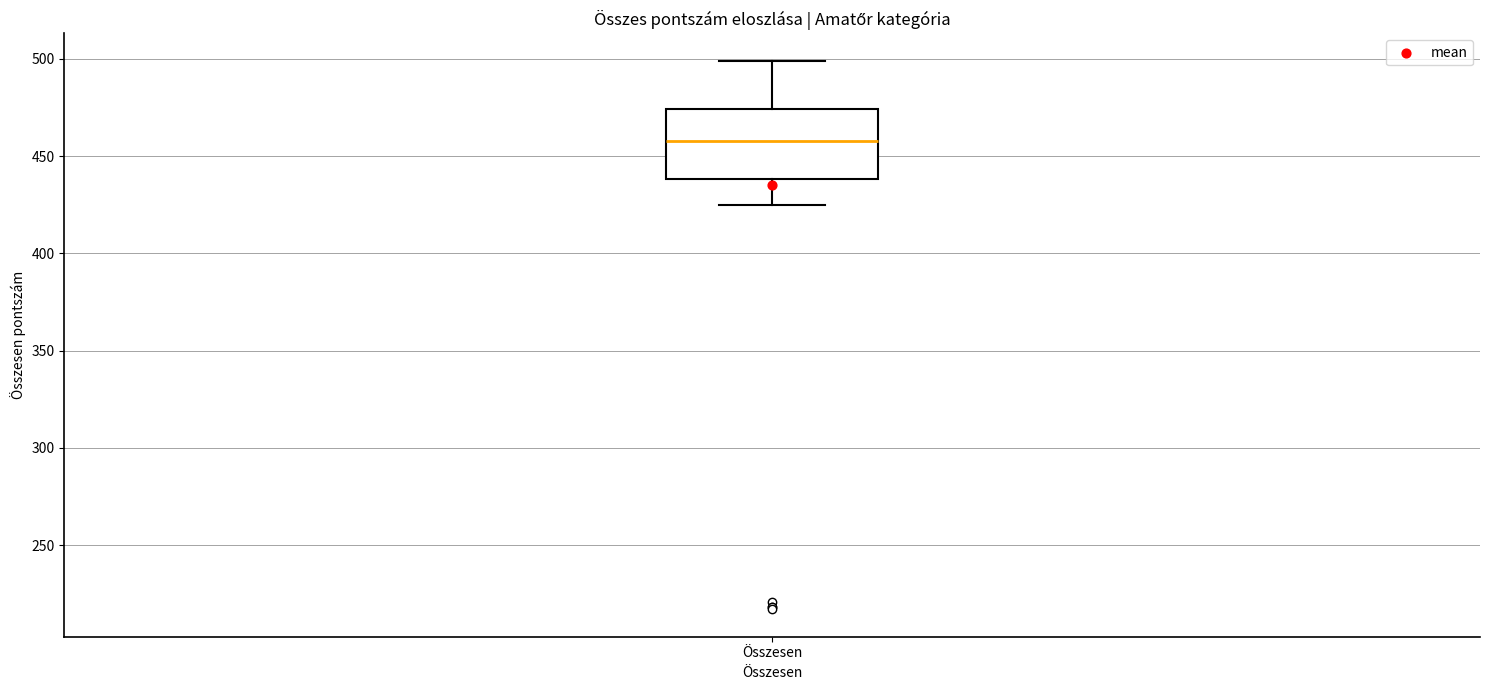

Where is the lower edge of the box for Összesen on the y-axis? The values are not printed on the chart, so give them approximately, as read against the axis.

440